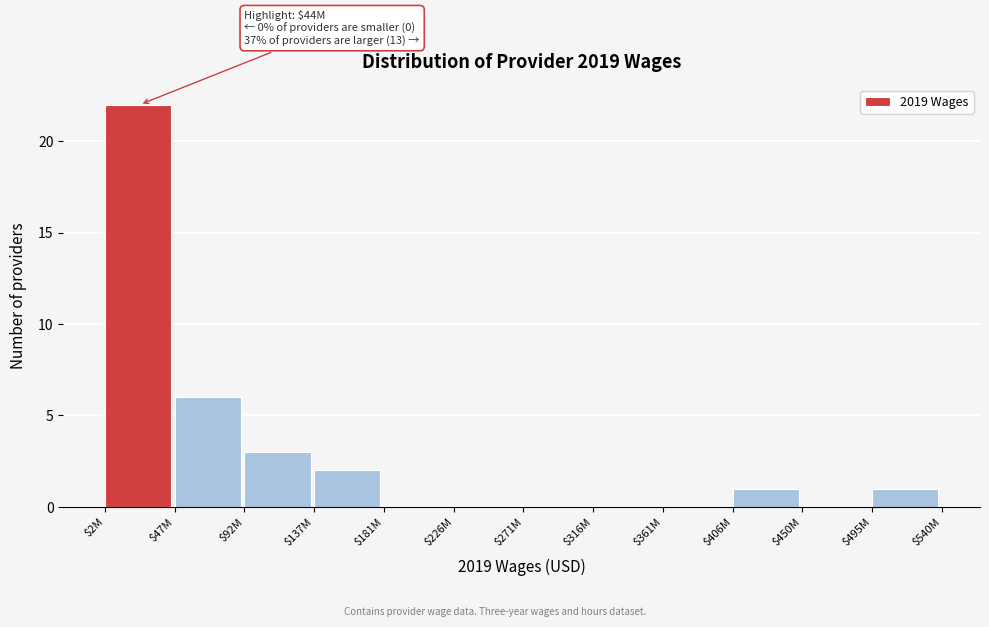

The value at $181M is 14. True or false?

False